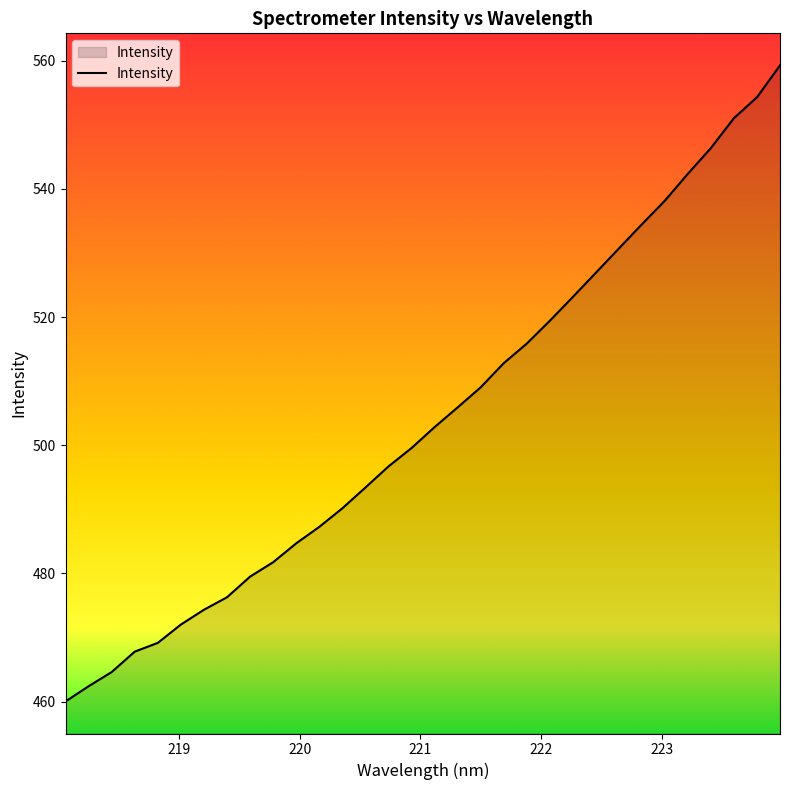

How many values exceed 502?

16